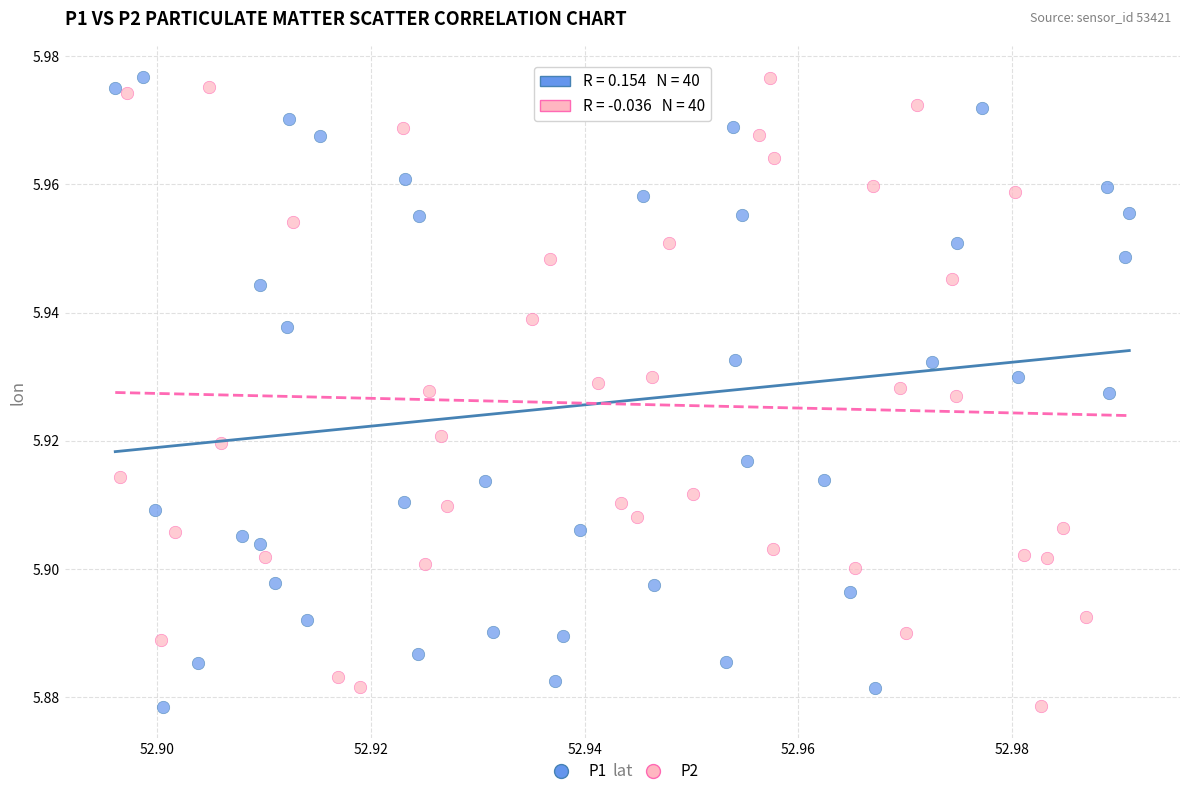

What are all the series names shown in the legend?

P1, P2